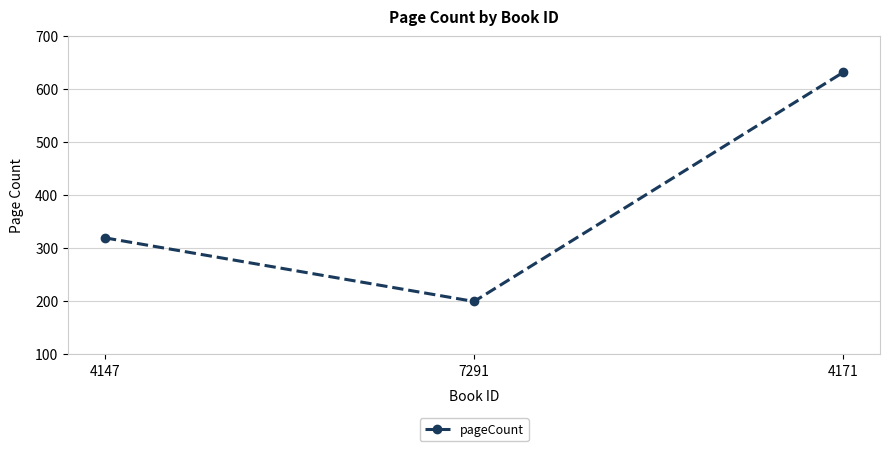

Rank the categories by value from highest to lowest.

4171, 4147, 7291